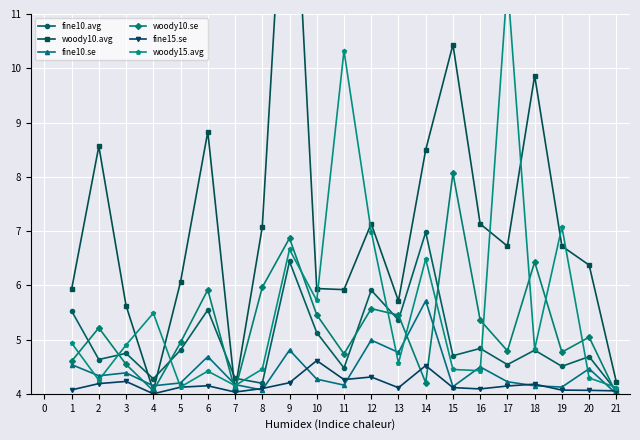

What is the lowest value of the fine10.avg series?

4.0